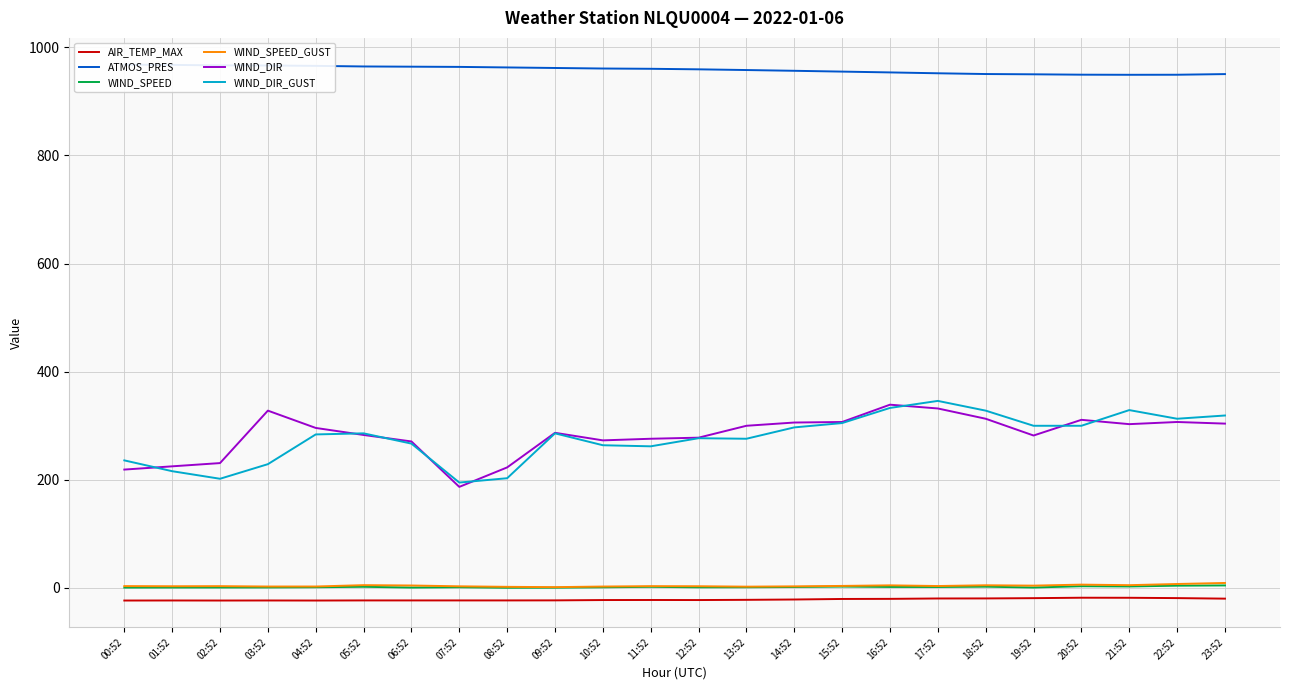

How many data points in WIND_DIR_GUST are less than 286?

12